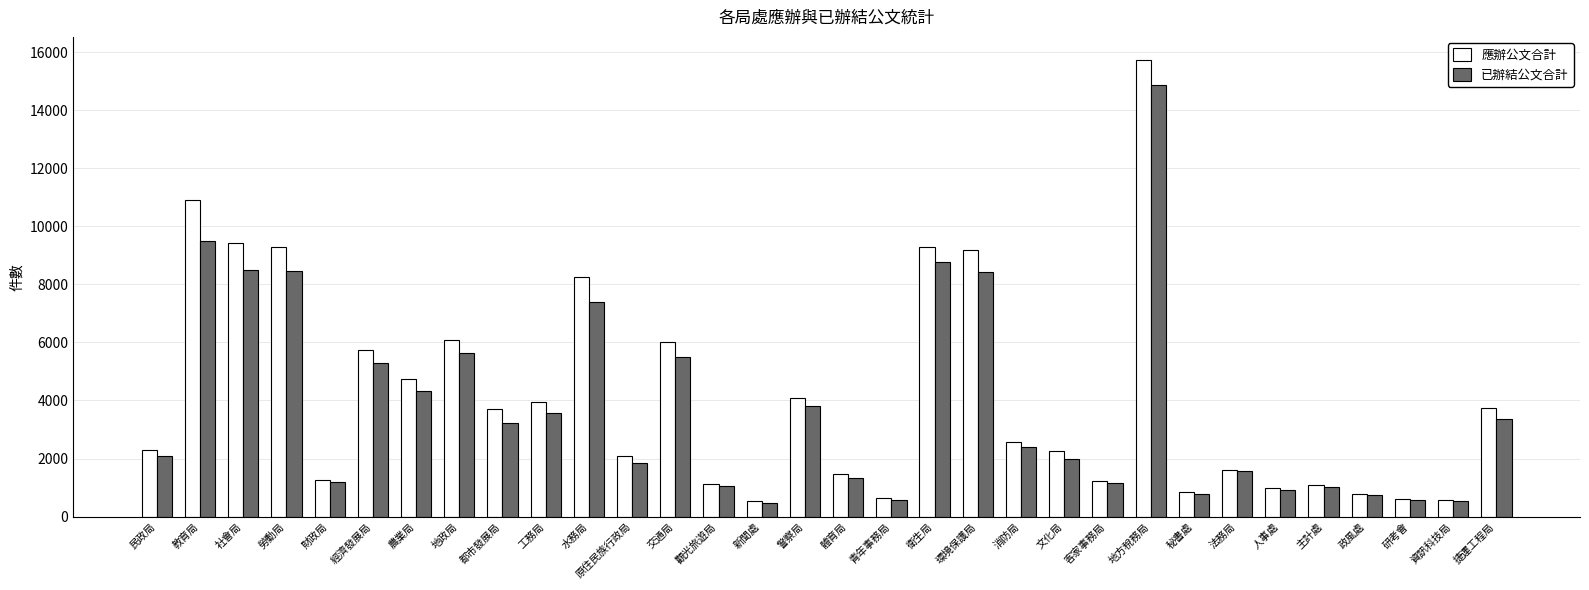

What is the difference between the highest and lowest values at 水務局?

862